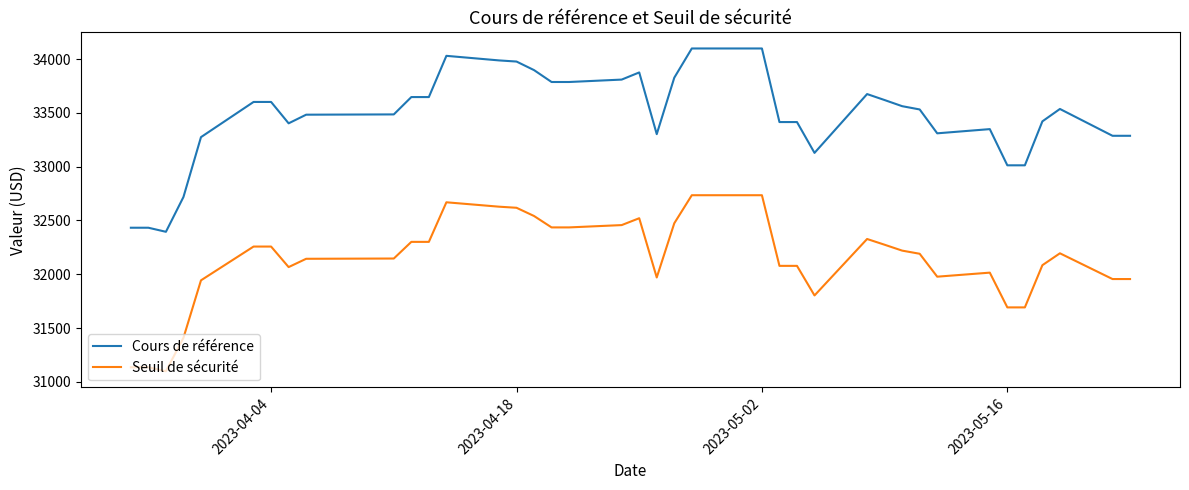

True or false: Seuil de sécurité and Cours de référence cross at least once.

False